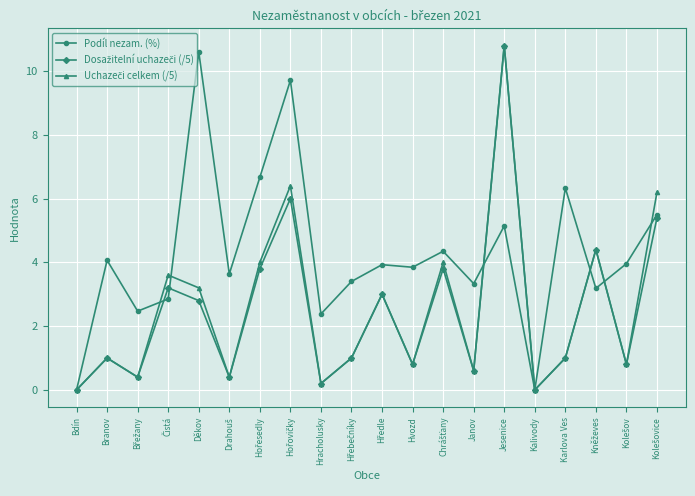

What is the value of the Podíl nezam. (%) point at the 17th from the left?

6.3